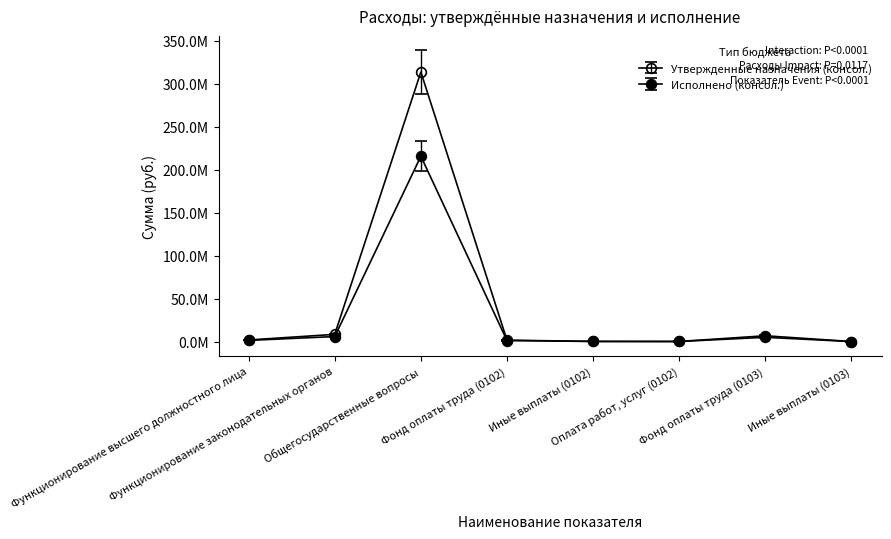

The value of Исполнено (консол.) at Функционирование законодательных органов is 6335350.2. True or false?

True